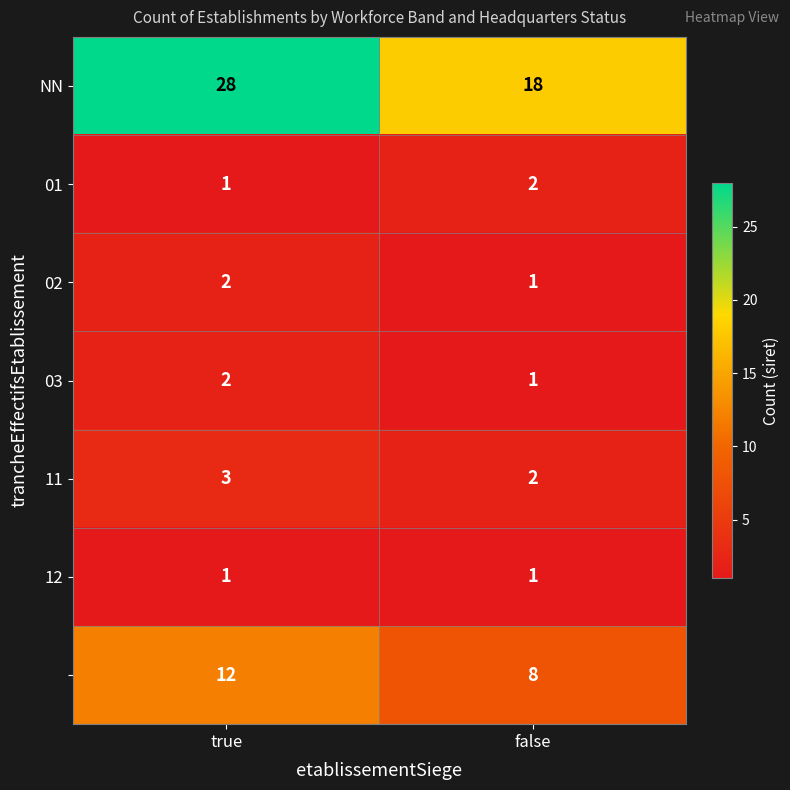

What is the difference between the highest and lowest values at true?

27